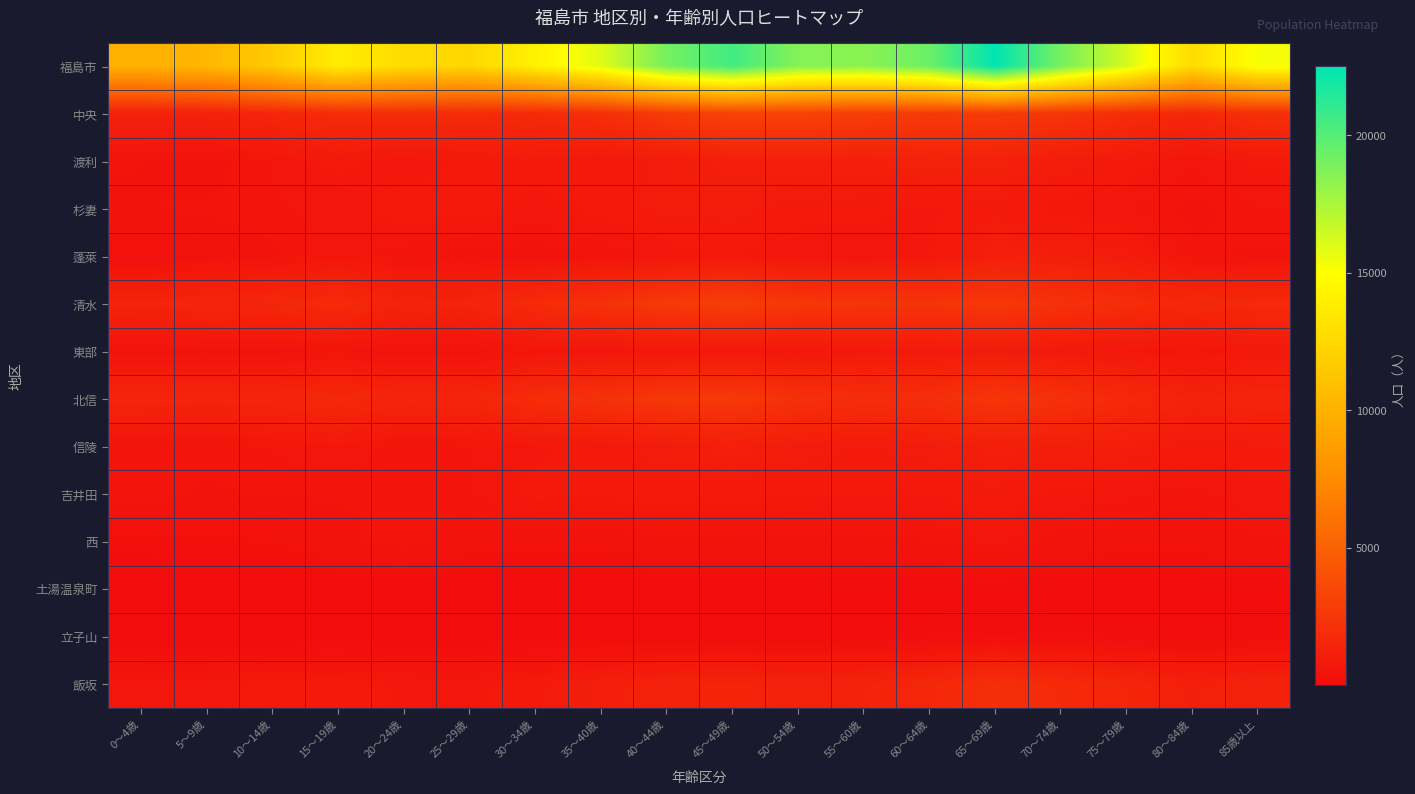

At which category is the sum across all series the highest?

65〜69歳